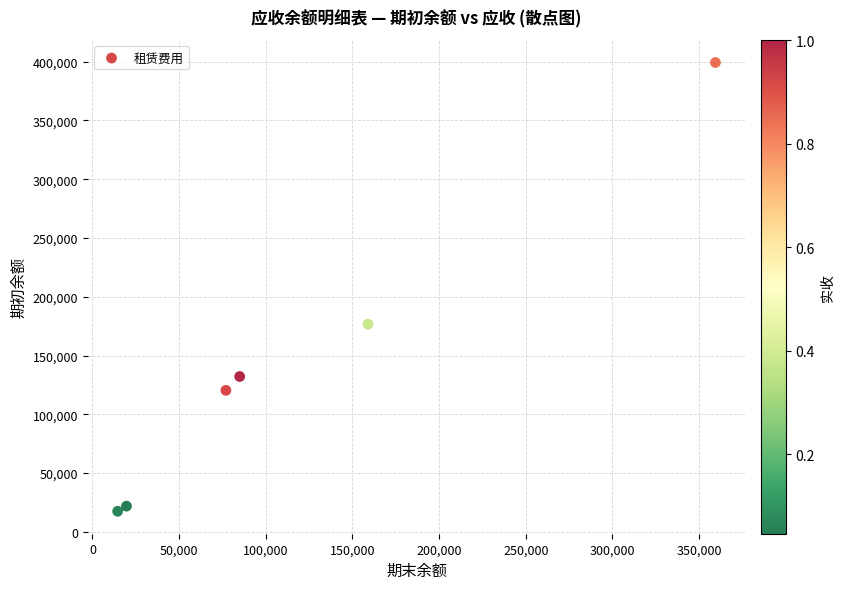

What is the range of X values (max minus min)?

344801.2